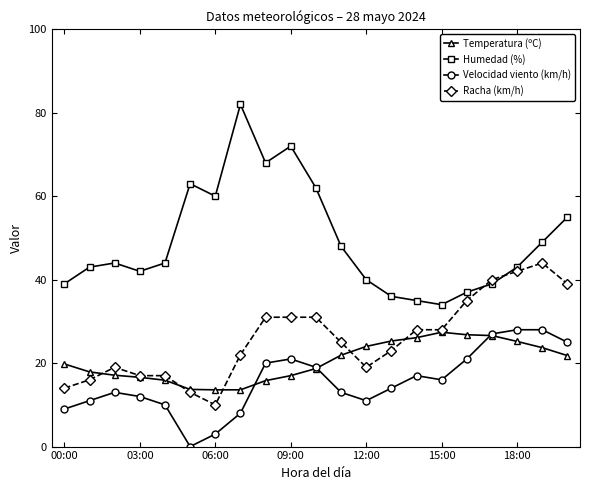

Which series has the largest total across all categories?

Humedad (%)